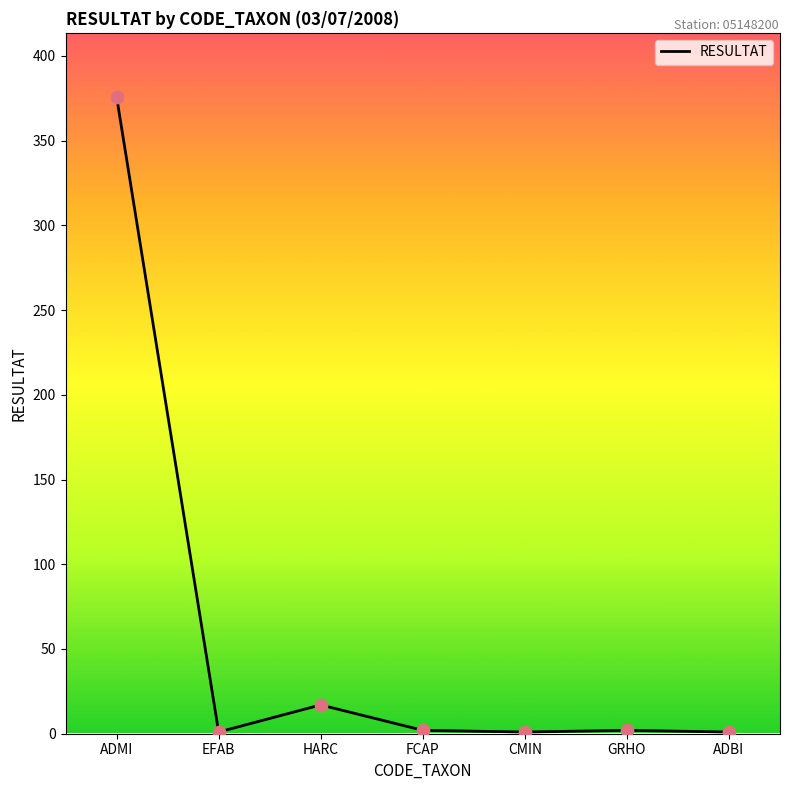

Between HARC and ADMI, which is larger?

ADMI